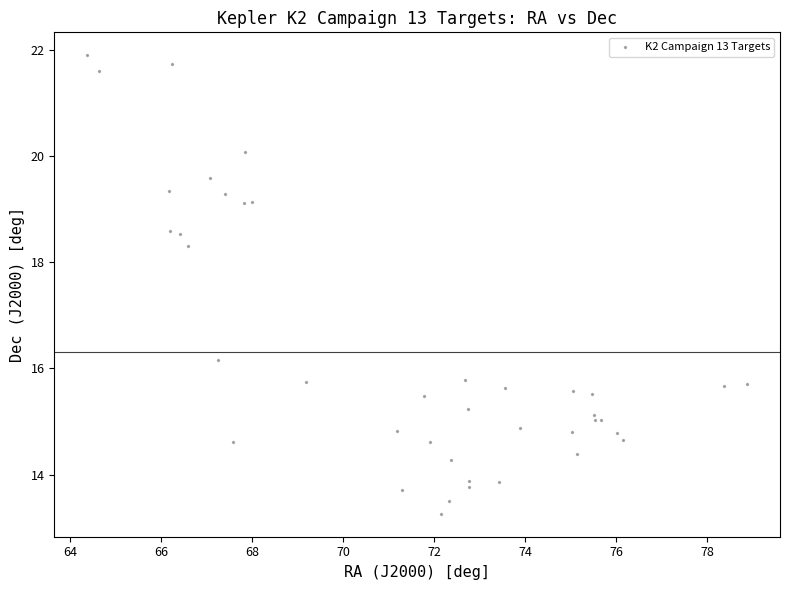

What Y value in the scatter plot is closest to 17?

16.2